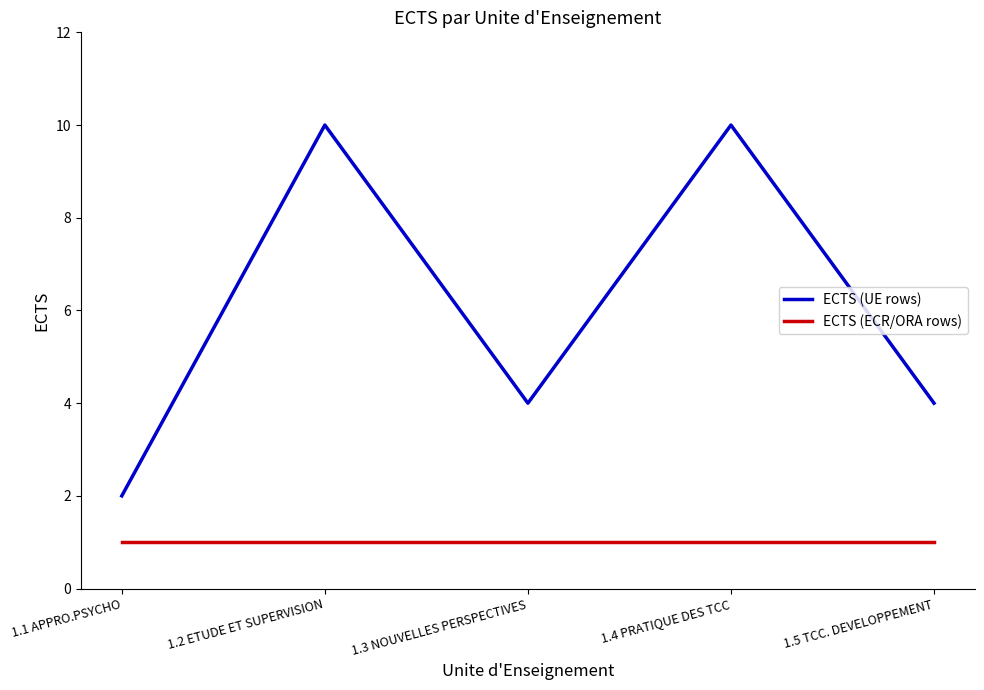

Which category has the lowest value in the ECTS (UE rows) series?

1.1 APPRO.PSYCHO